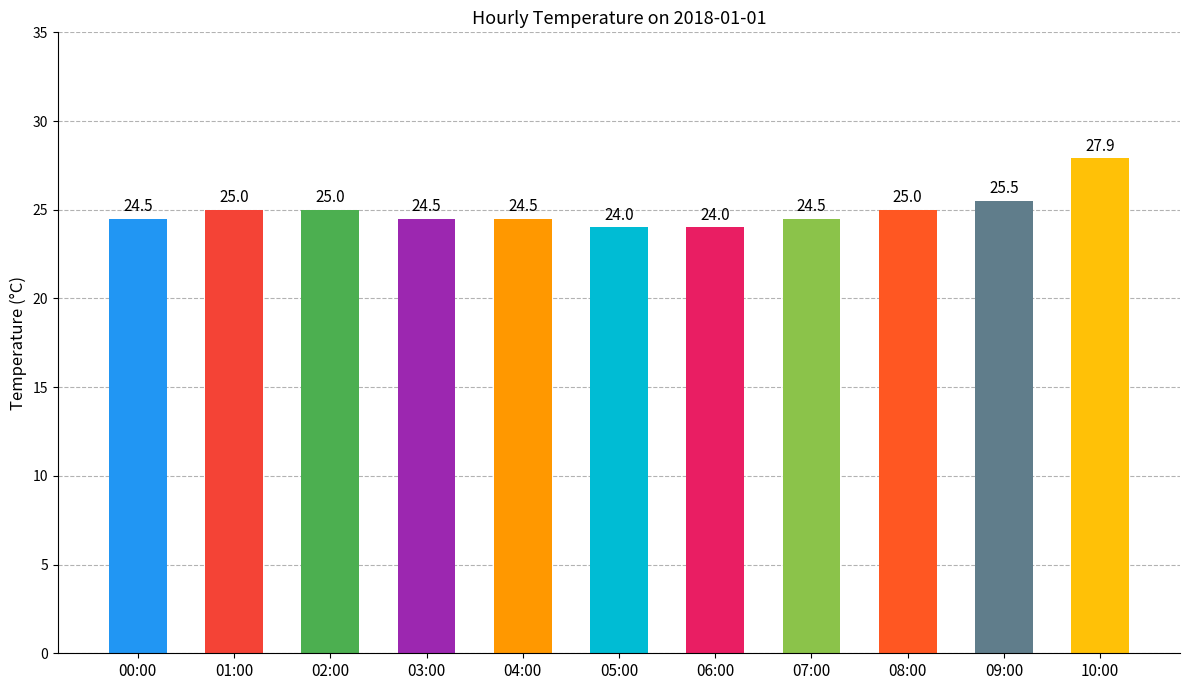

Approximately how many times larger is the value at 01:00 compared to 09:00?

1.0